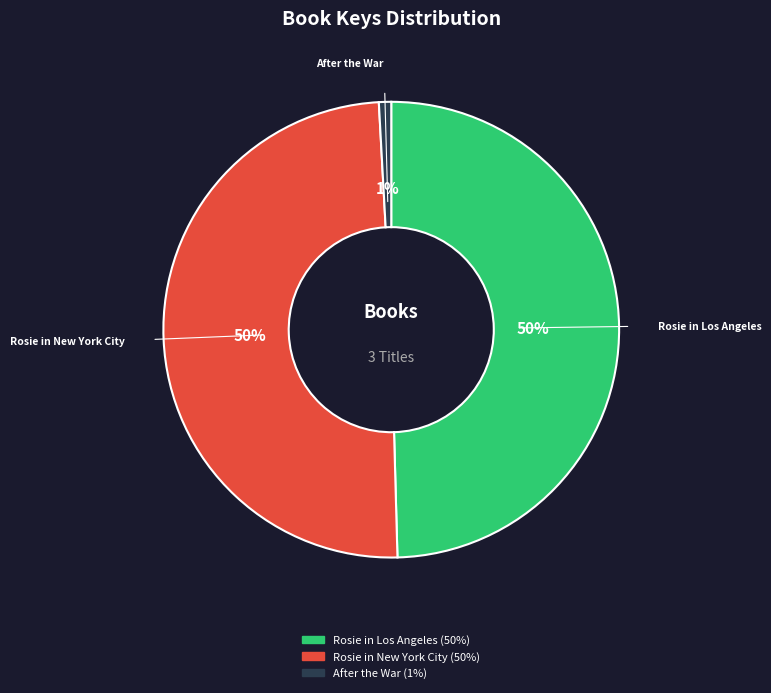

Combined, do After the War and Rosie in New York City account for over 50%?

Yes